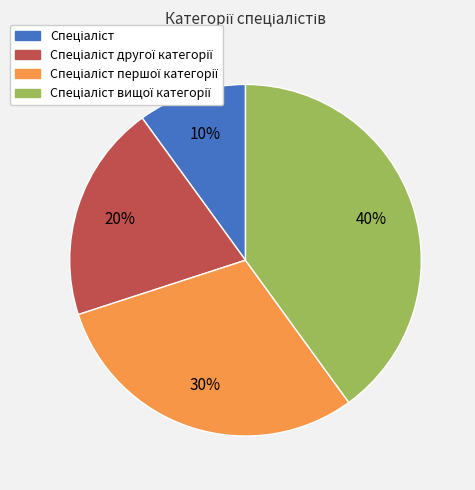

To the nearest percent, what is the difference between the largest and smallest slice percentages?

30%